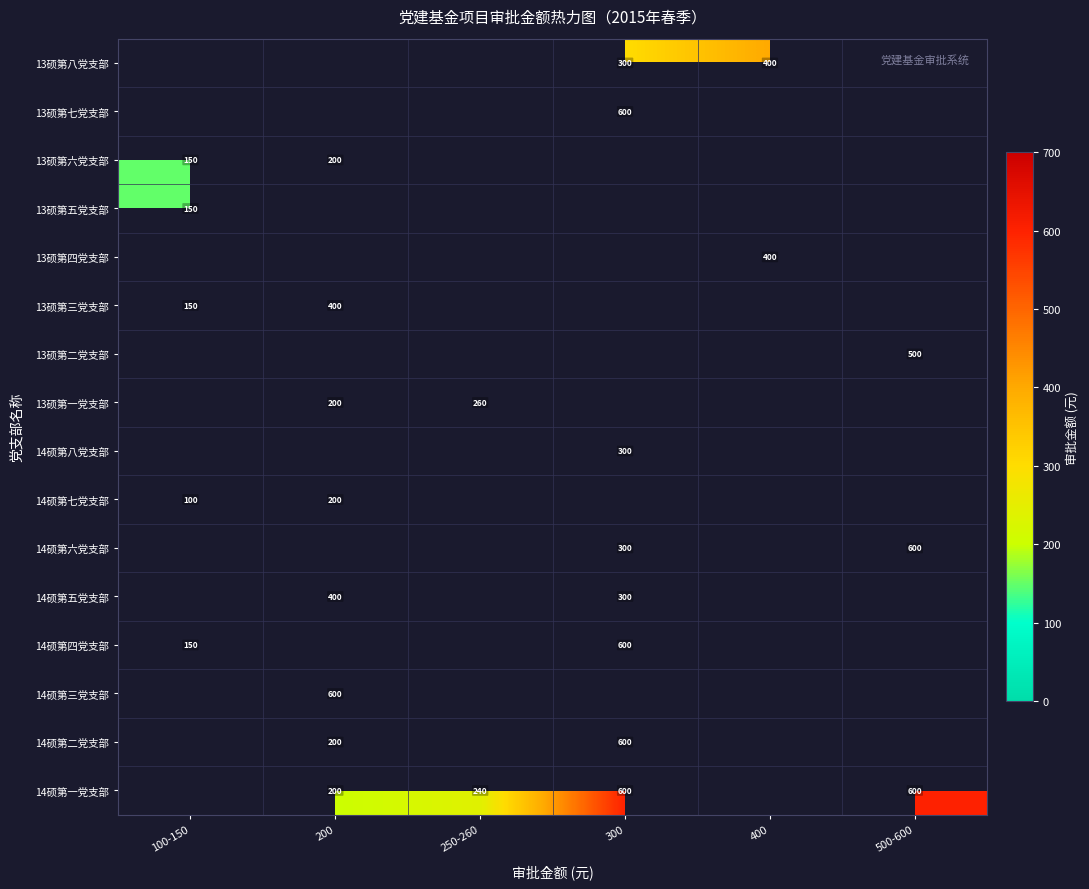

The value of 13硕第四党支部 at 400 is 229. True or false?

False